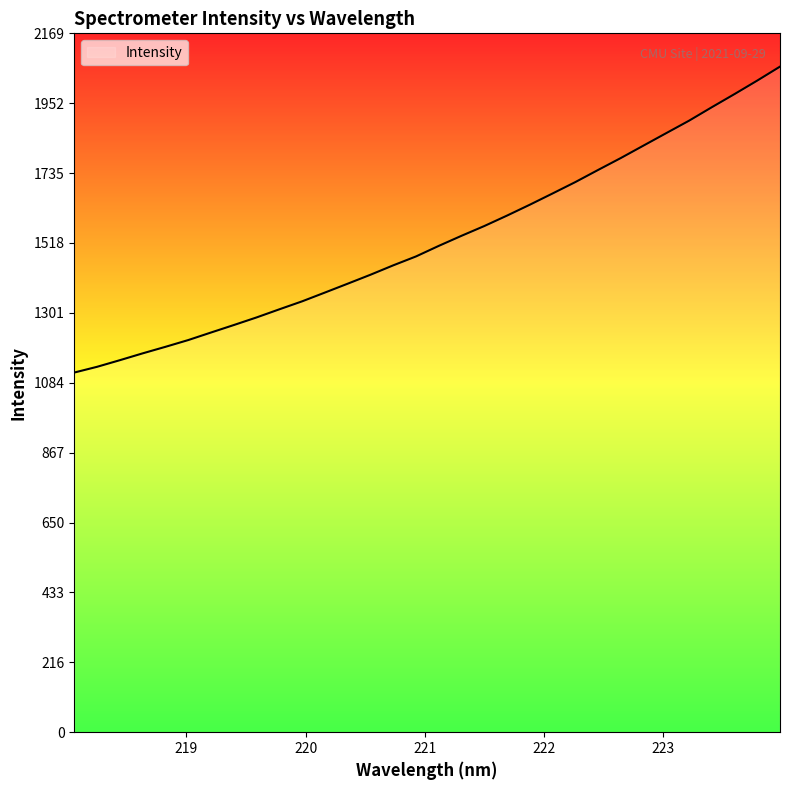

What is the minimum value shown in the chart?

1116.7